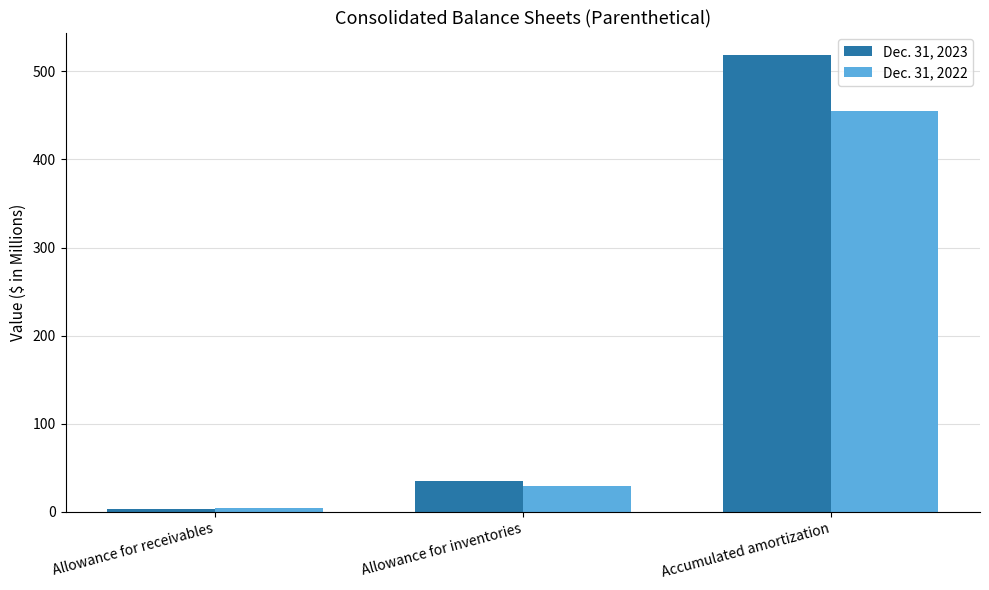

Rank the series by their average value, from lowest to highest.

Dec. 31, 2022, Dec. 31, 2023